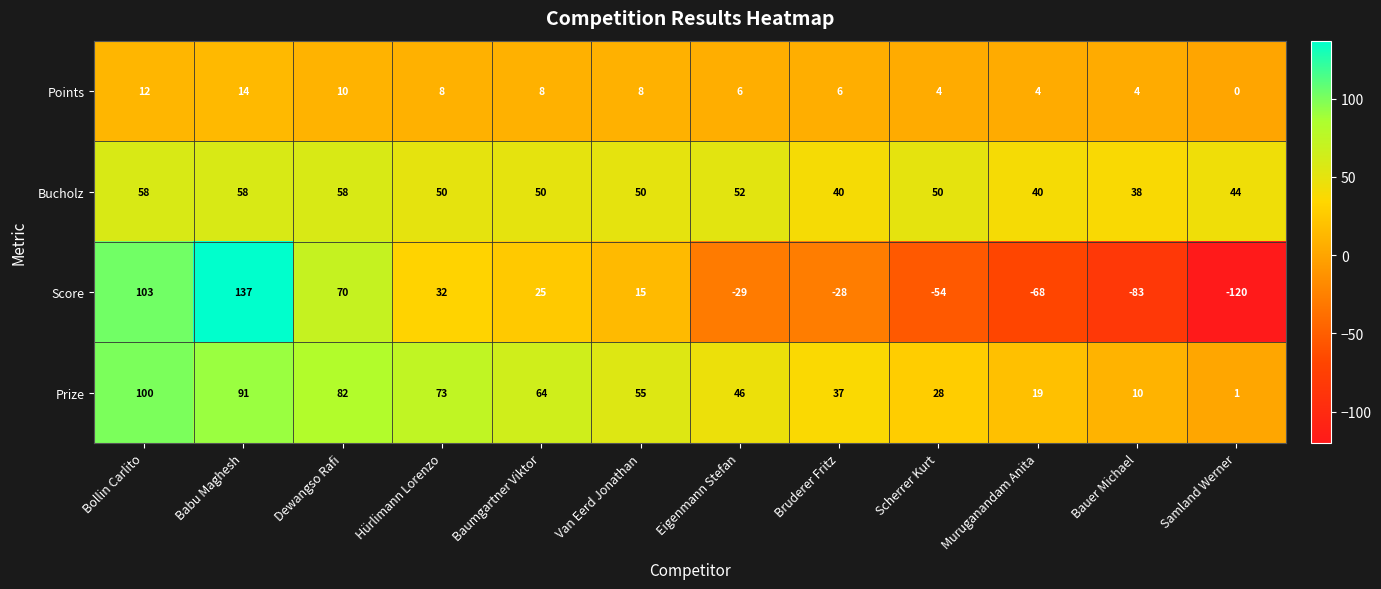

Which series has the widest spread of values?

Score